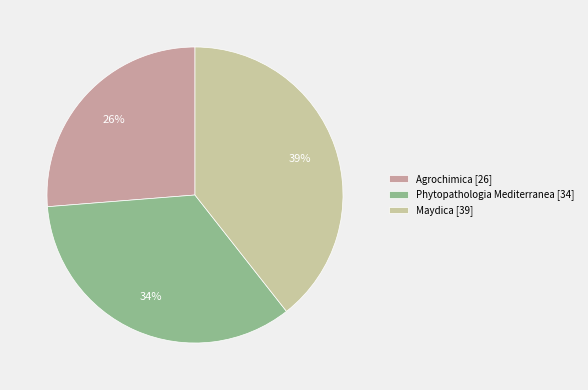

To the nearest percent, what is the average slice percentage?

33%